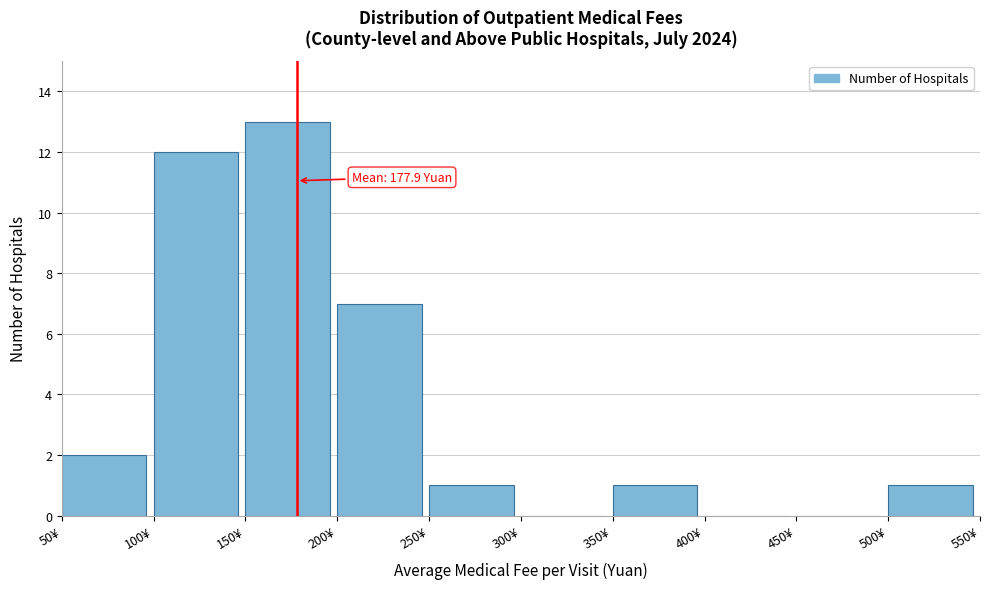

Which range on the x-axis has the tallest bar?

150 to 200